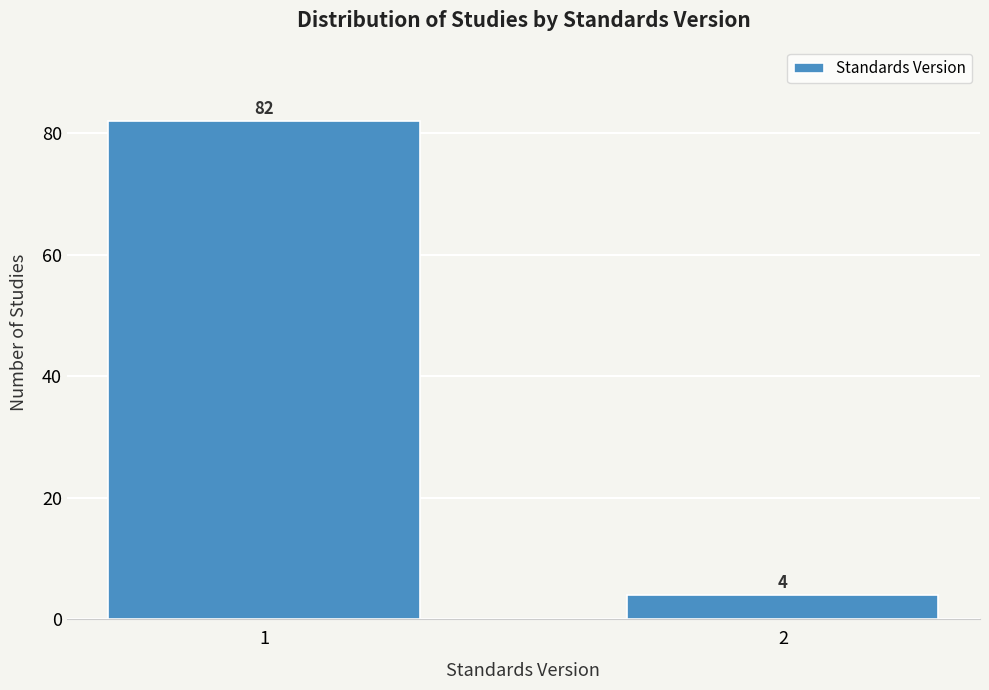

Reading left to right, list all the values displayed in this chart.

82	4